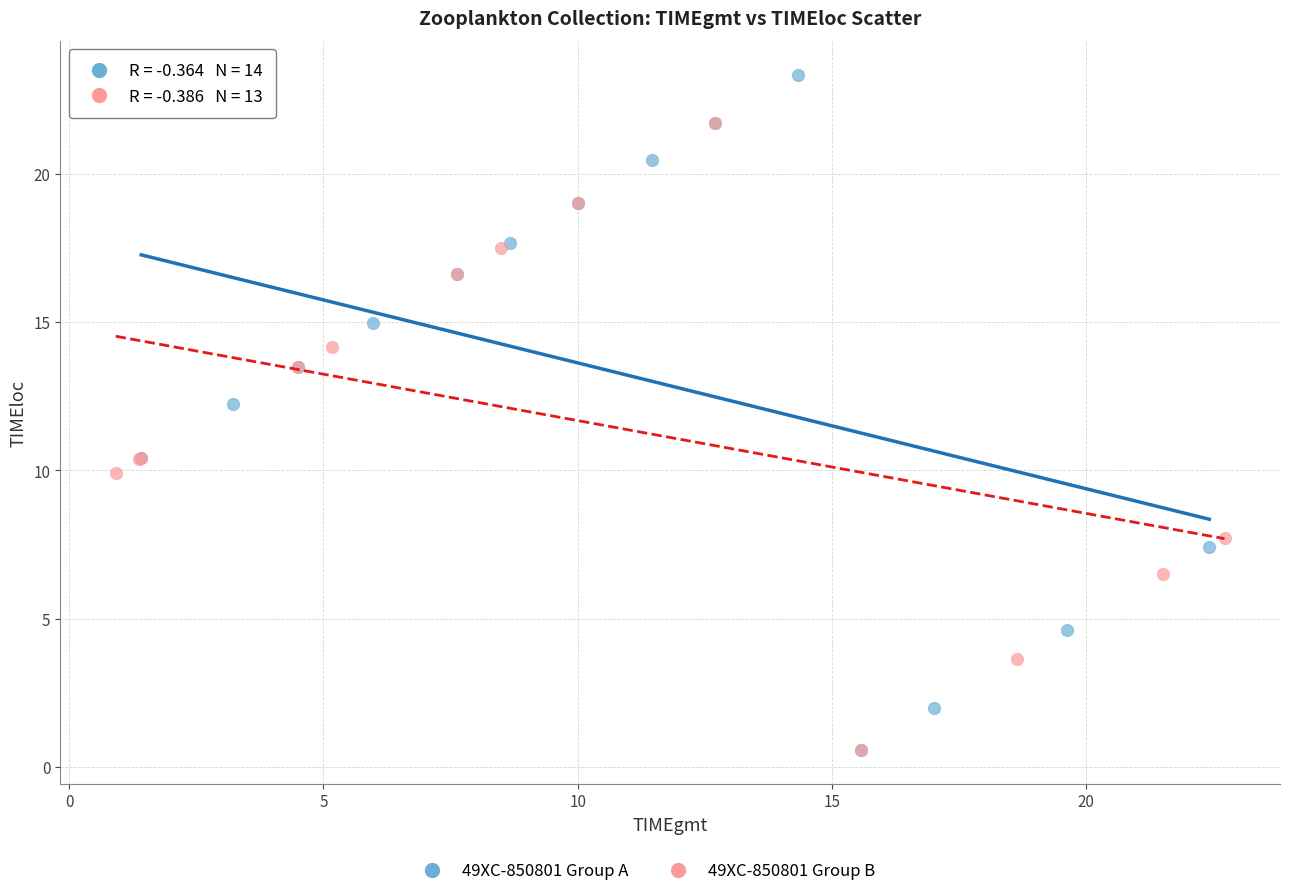

Which series reaches the maximum Y coordinate?

49XC-850801 Group A